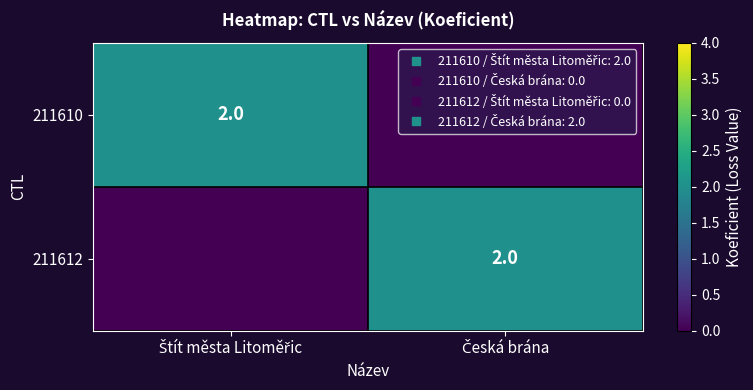

List the labels in order of 211610 value, smallest first.

Česká brána, Štít města Litoměřic